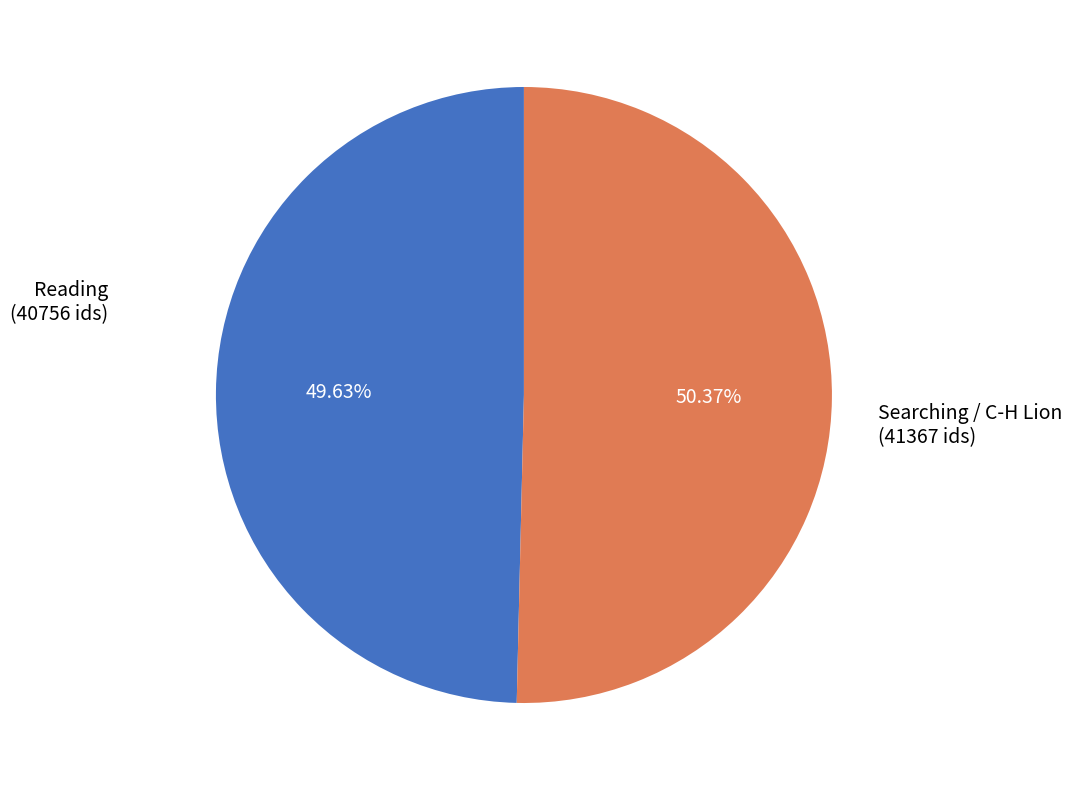

Is there any slice that represents more than half of the pie?

Yes